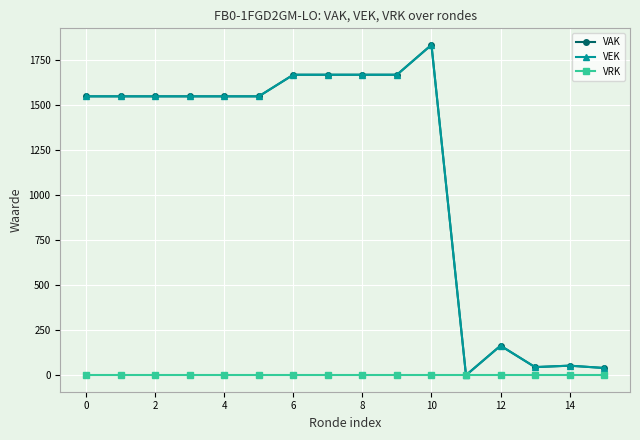

How many positive values does the VEK series have?

15